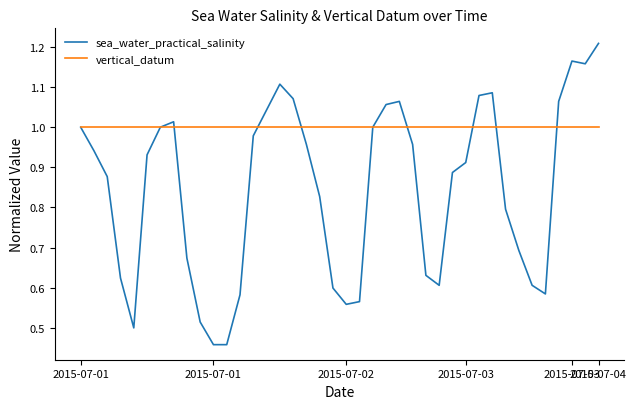

Which series has the widest spread of values?

sea_water_practical_salinity